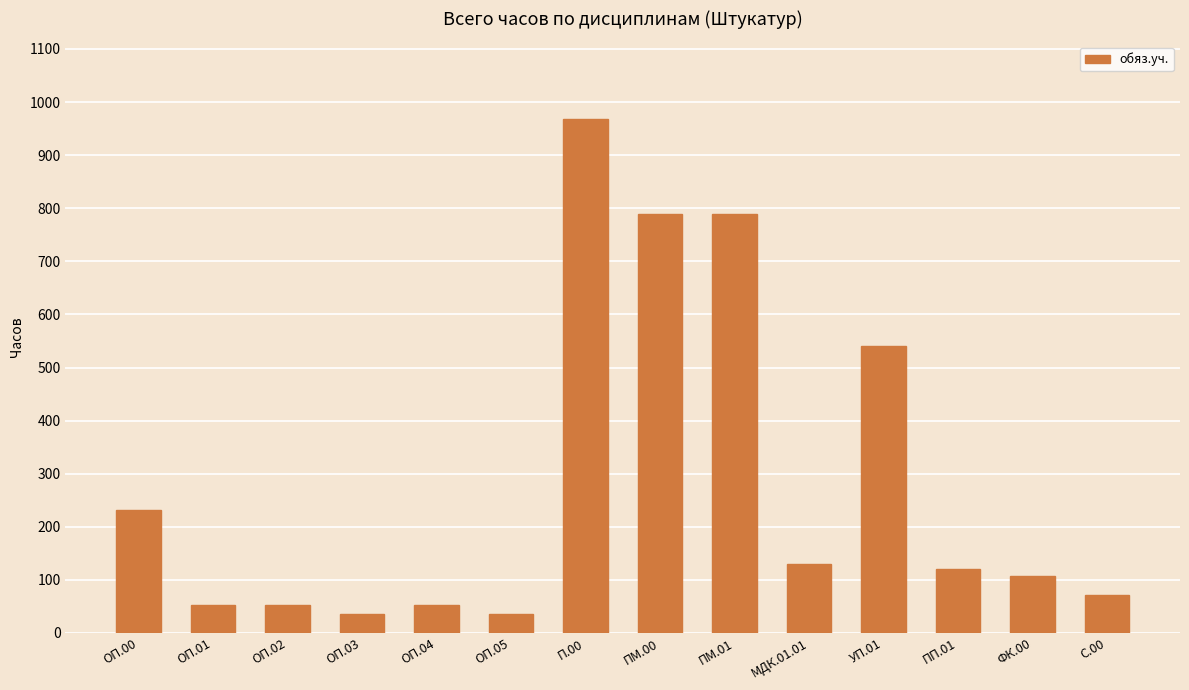

What is the label of the 7th bar from the left?

П.00